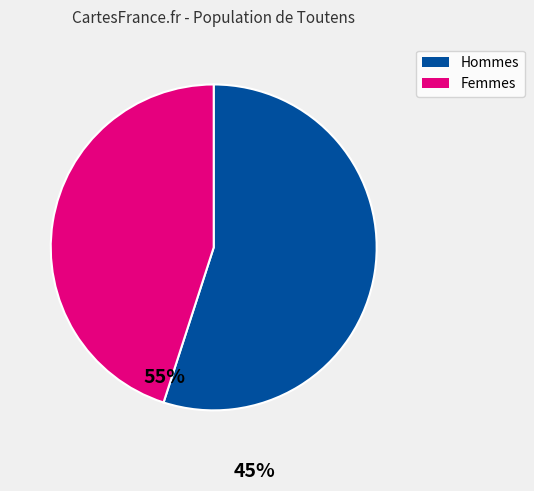

Does any single category account for the majority?

Yes